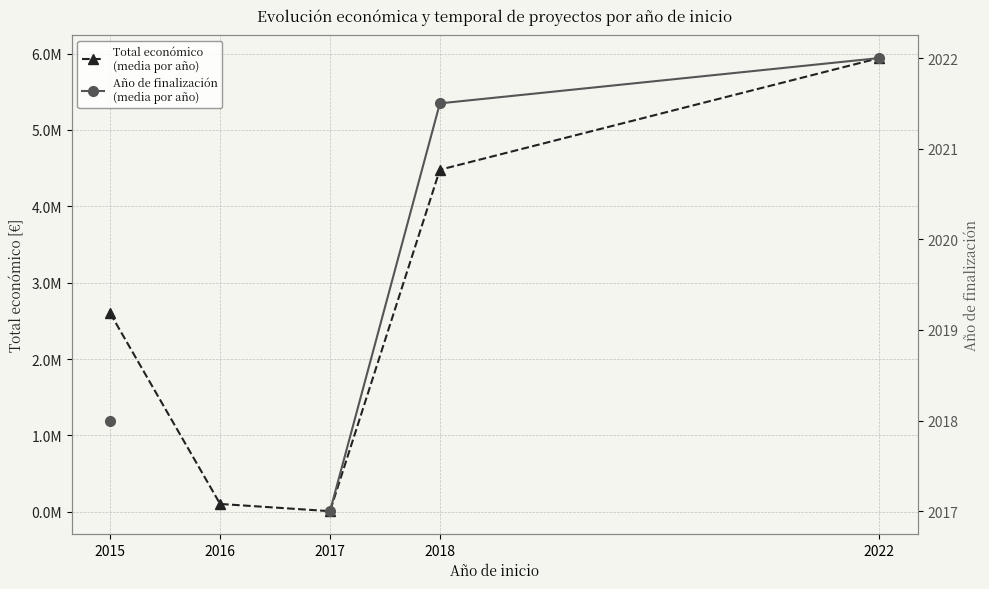

True or false: Año de finalización
(media por año) and Total económico
(media por año) intersect in this chart.

False